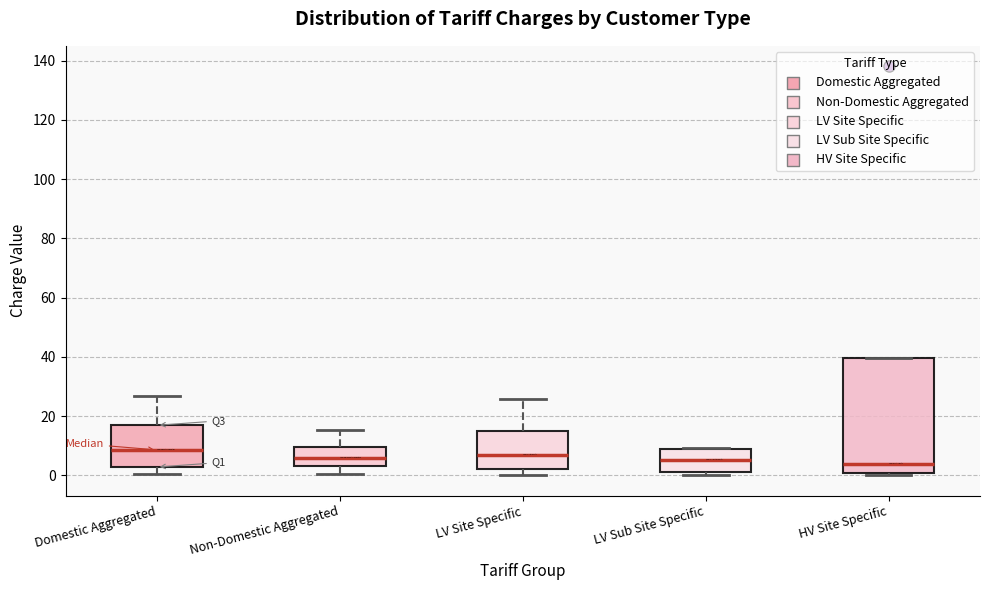

Where is the upper edge of the box for LV Sub Site Specific on the y-axis? The values are not printed on the chart, so give them approximately, as read against the axis.

8